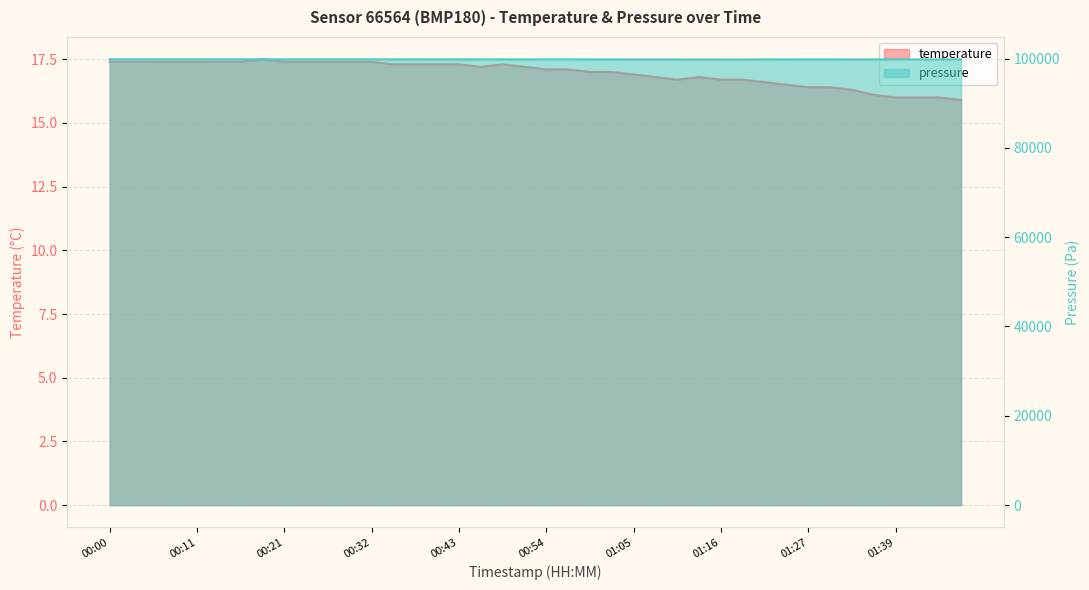

How many data points does each series have?

40